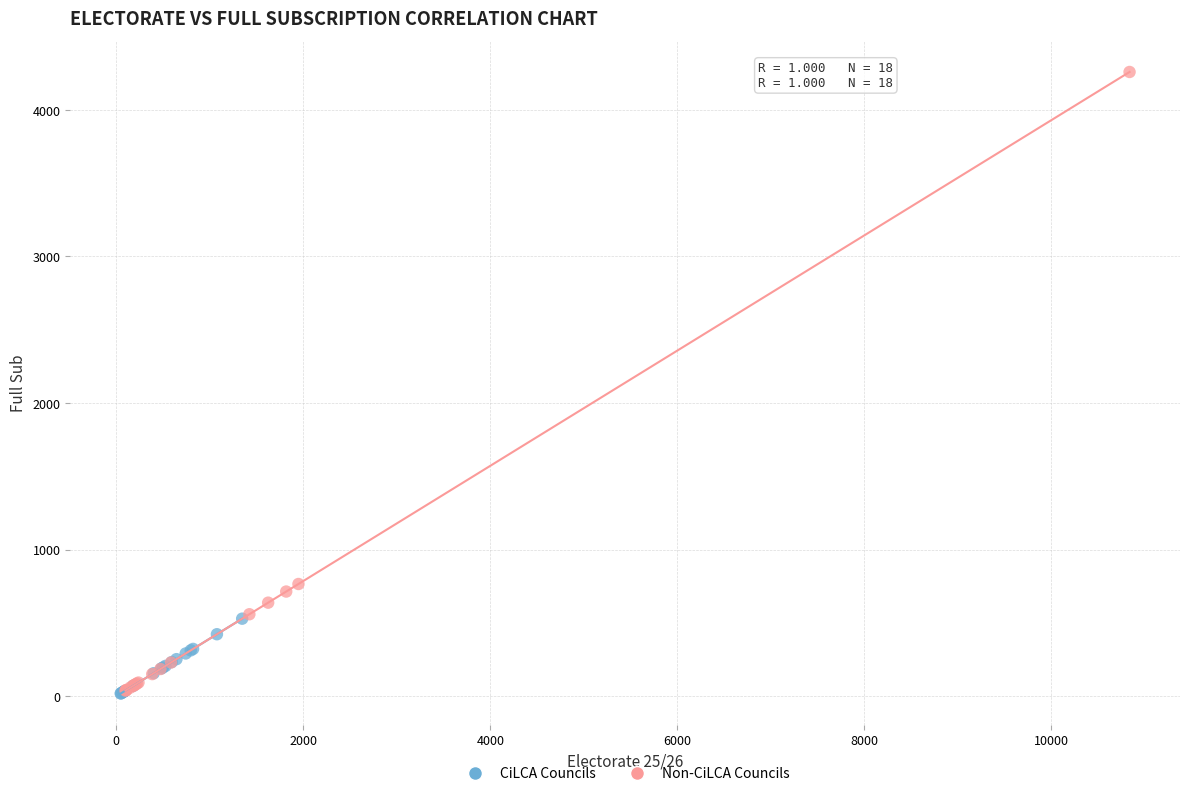

Which series contains the highest Y value?

Non-CiLCA Councils